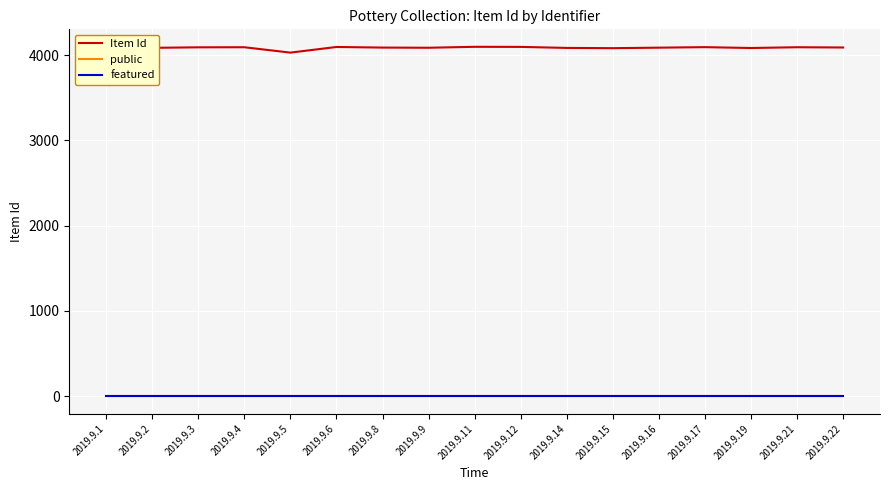

Which series has the largest total across all categories?

Item Id